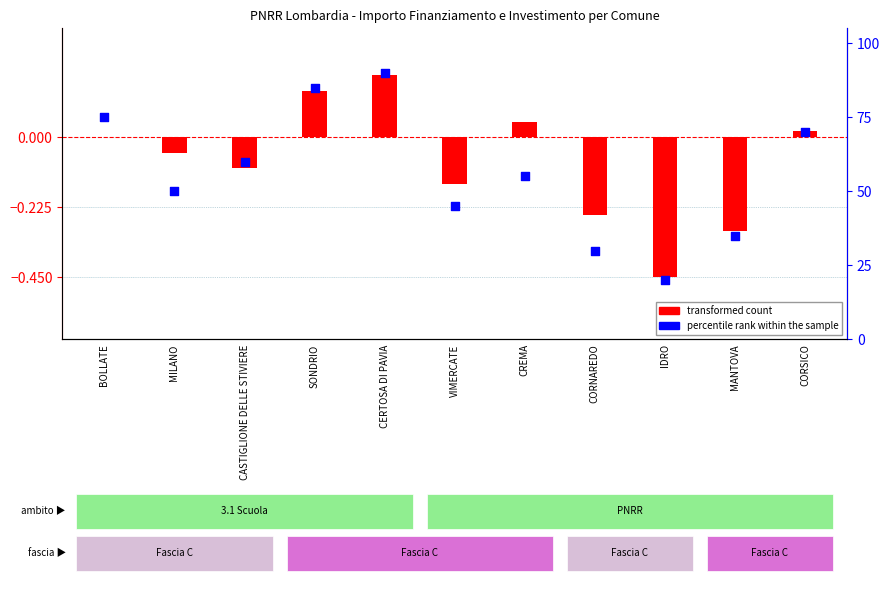

Which series contains the lowest Y value?

transformed count